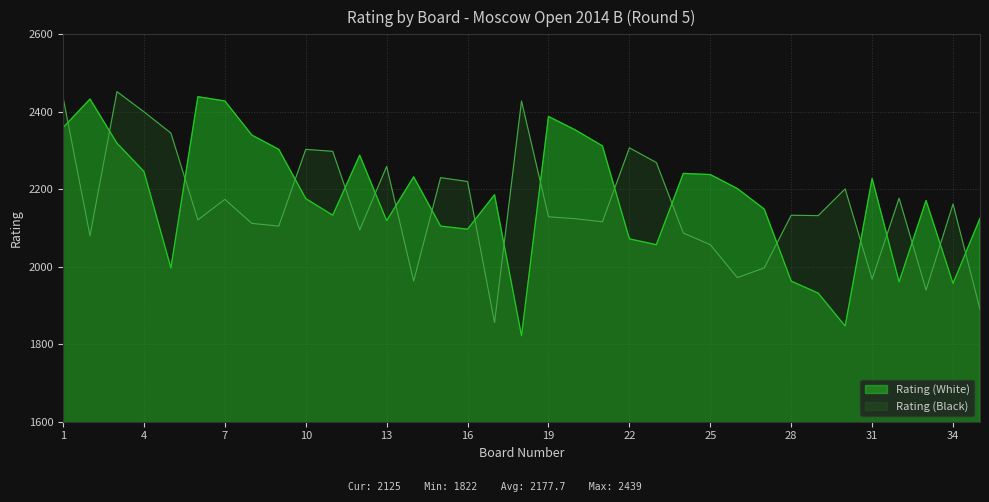

True or false: Rating (White) has more than 0 points higher than both neighbors.

True